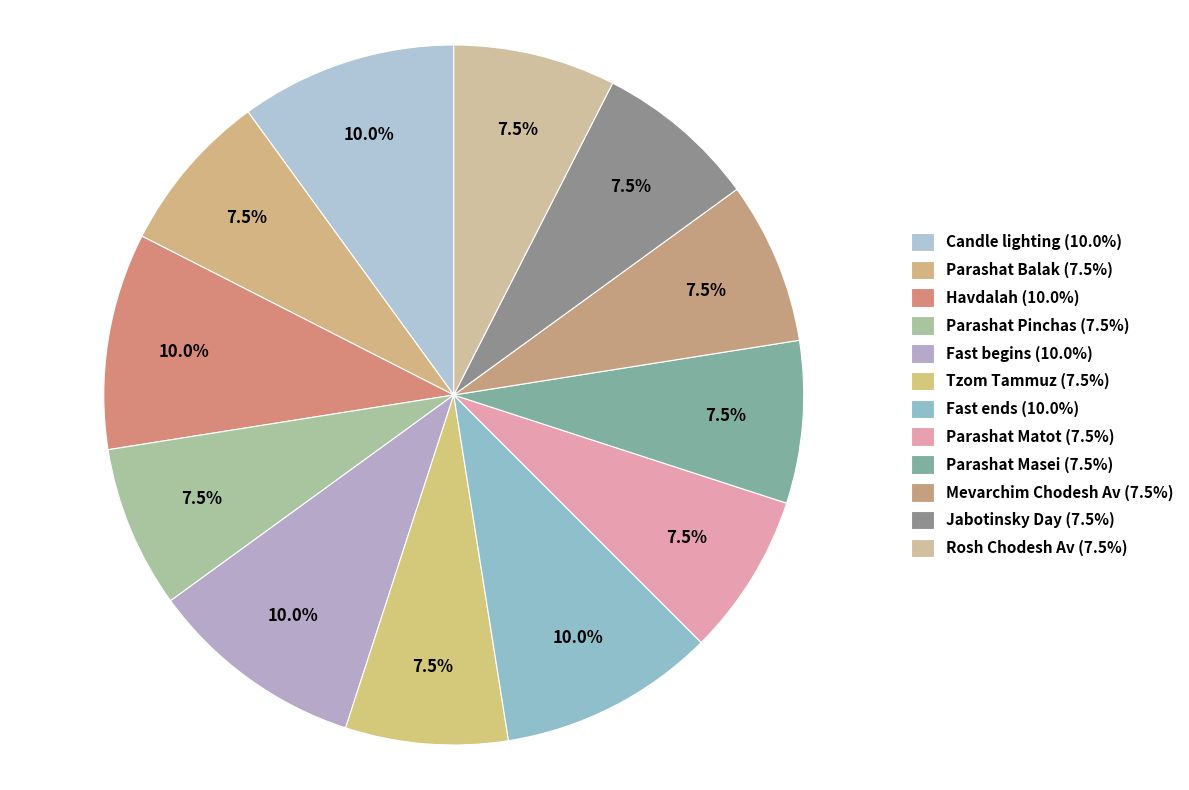

Approximately how many times larger is the value at Mevarchim Chodesh Av compared to Parashat Matot?

1.0